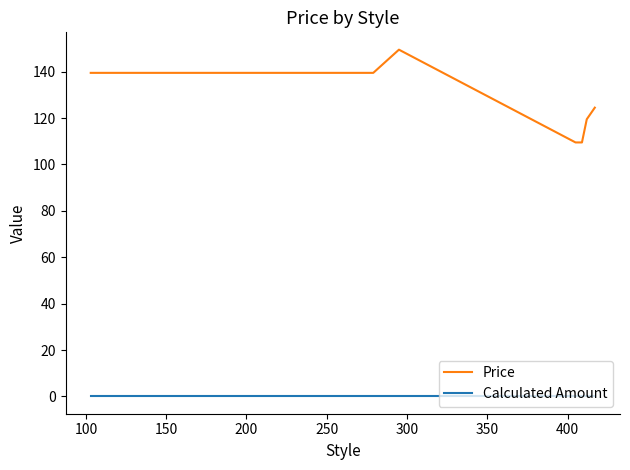

Which series has the largest range (max minus min)?

Price